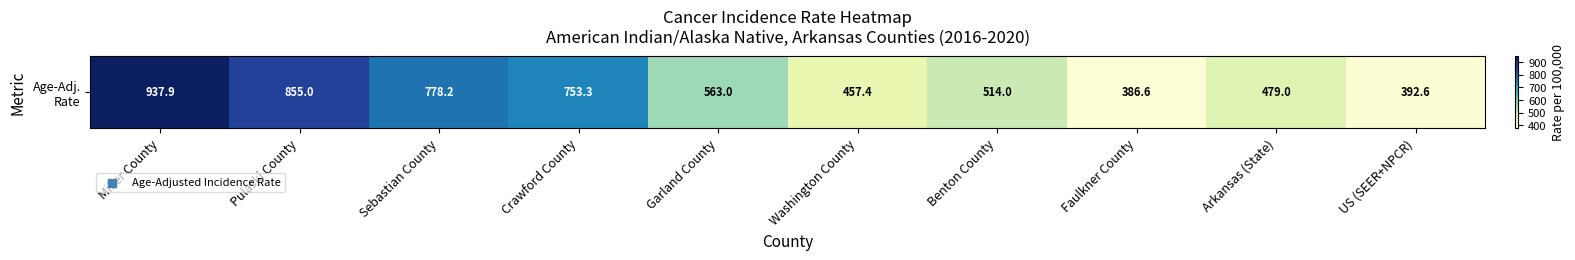

Reading left to right, transcribe all the data shown in this chart.

937.9	855.0	778.2	753.3	563.0	457.4	514.0	386.6	479.0	392.6